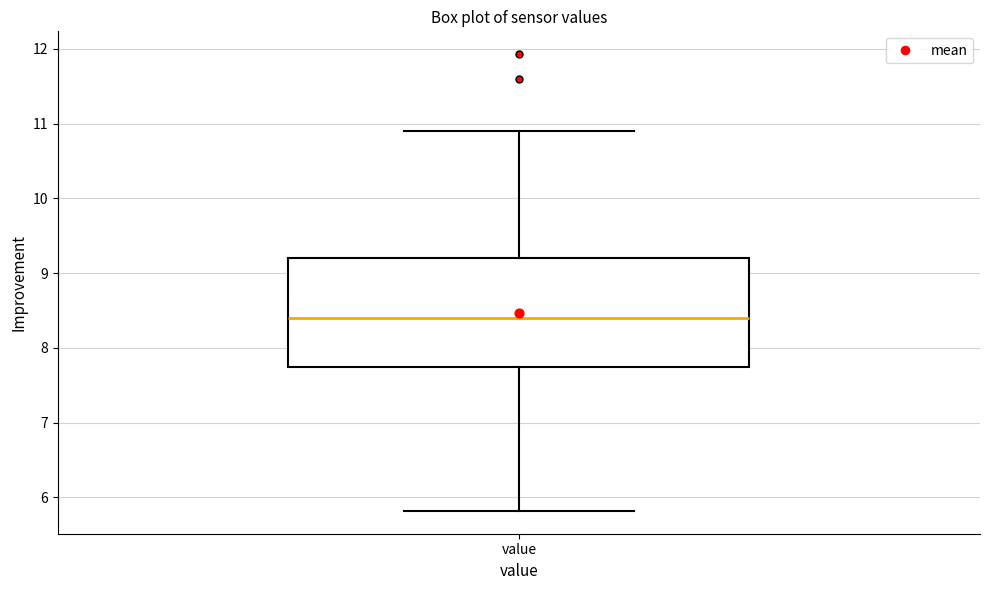

Where does the lower whisker of the box for value end on the y-axis? The values are not printed on the chart, so give them approximately, as read against the axis.

5.8